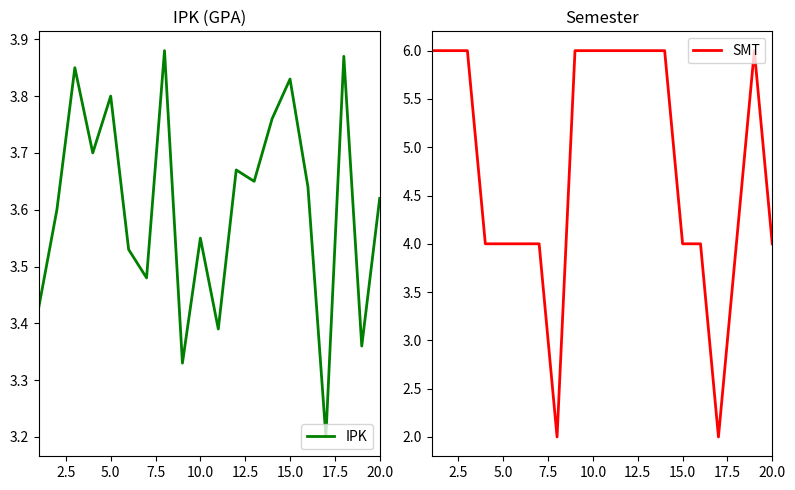

Is it true that IPK equals 1.0 at 10.0?

False